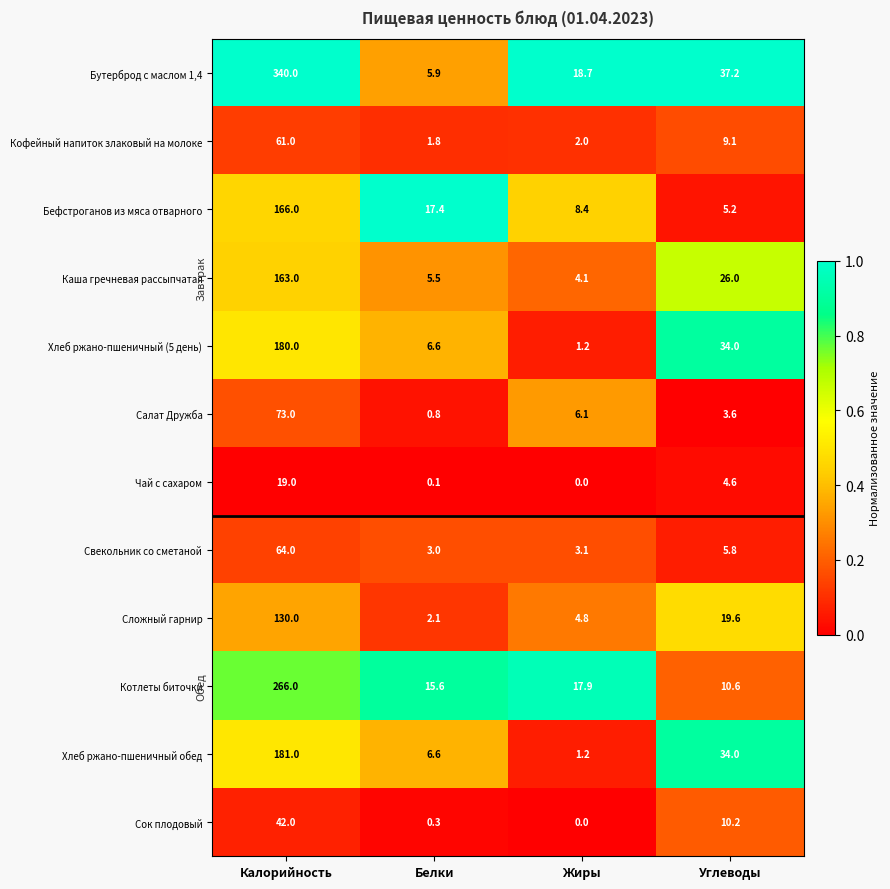

List the labels in order of Бутерброд с маслом 1,4 value, largest first.

Калорийность, Углеводы, Жиры, Белки